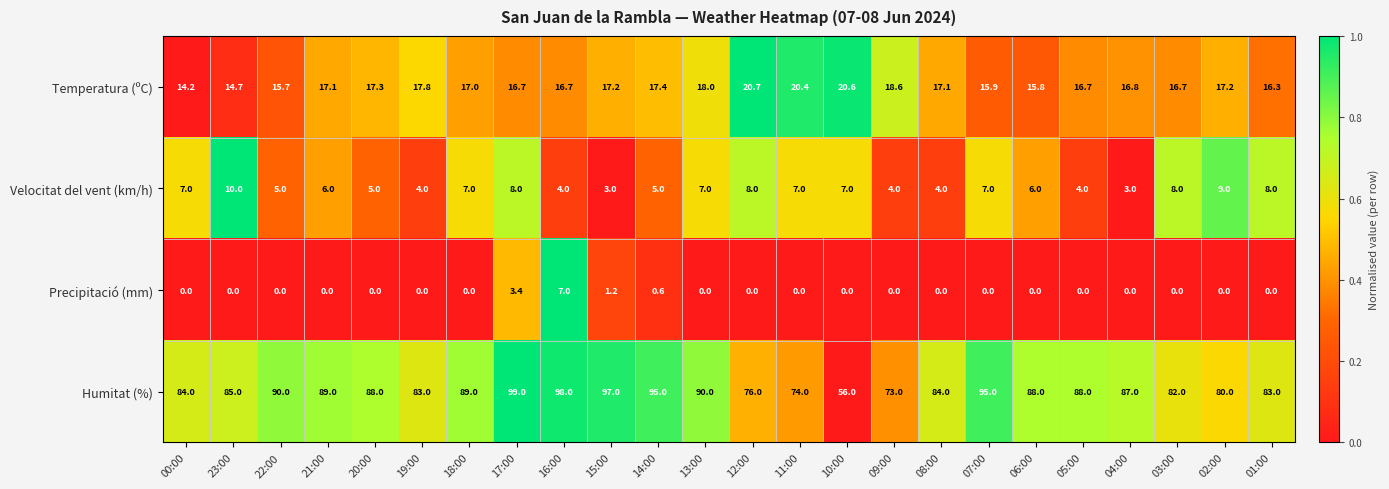

Is it true that Temperatura (ºC) equals 15.9 at 07:00?

True